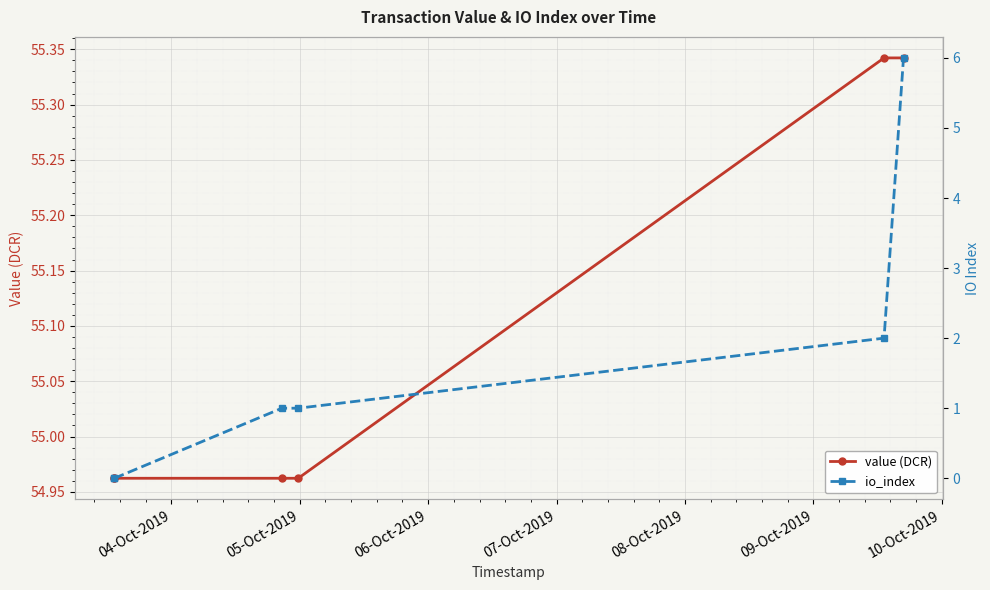

Rank the series at 09-Oct-2019 from lowest to highest value.

io_index, value (DCR)